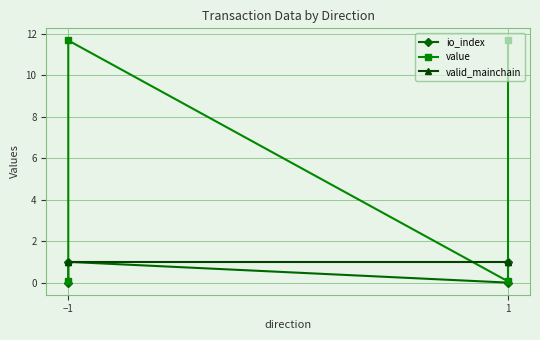

The valid_mainchain series shows 1.0 at −1. True or false?

True